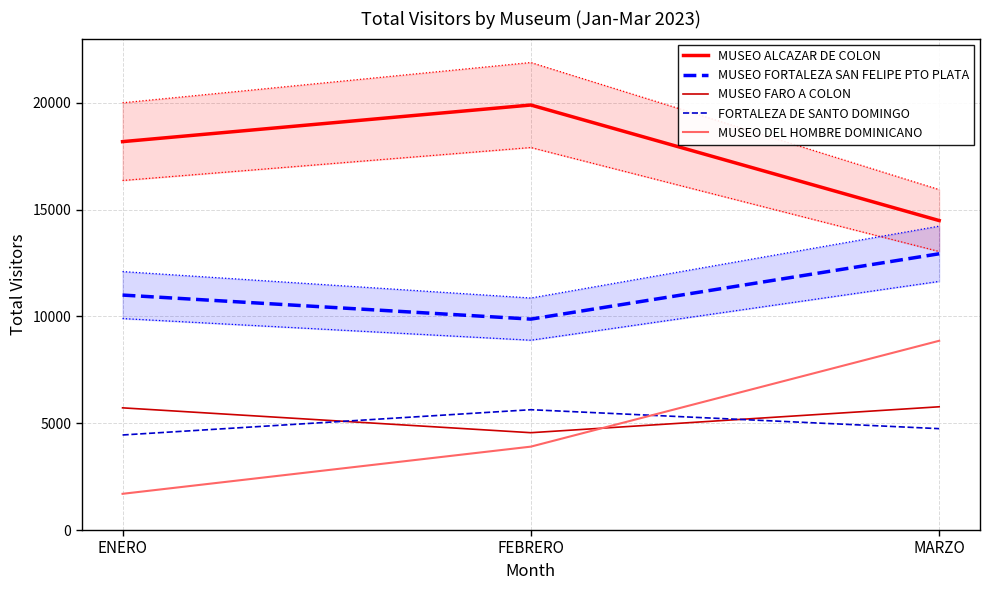

What is the maximum value for MUSEO FORTALEZA SAN FELIPE PTO PLATA?

12929